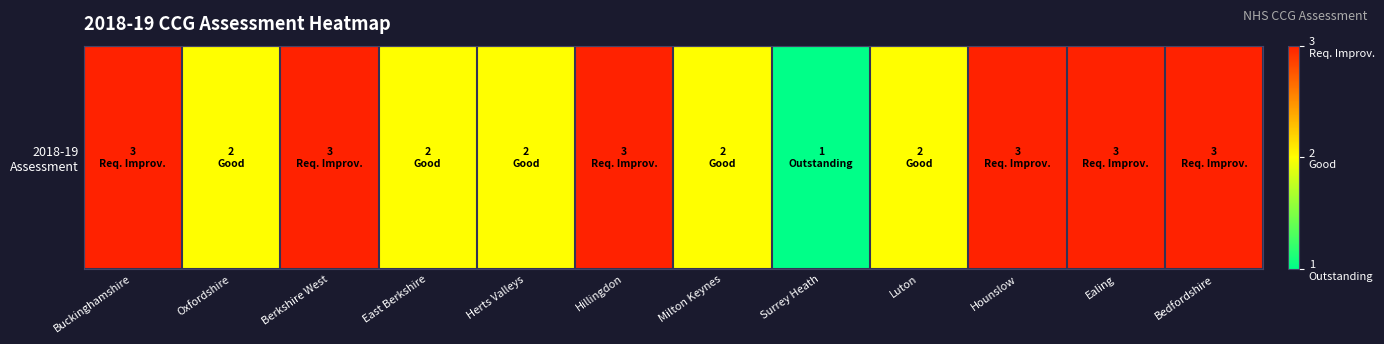

Rank the categories by value from highest to lowest.

Buckinghamshire, Berkshire West, Hillingdon, Hounslow, Ealing, Bedfordshire, Oxfordshire, East Berkshire, Herts Valleys, Milton Keynes, Luton, Surrey Heath